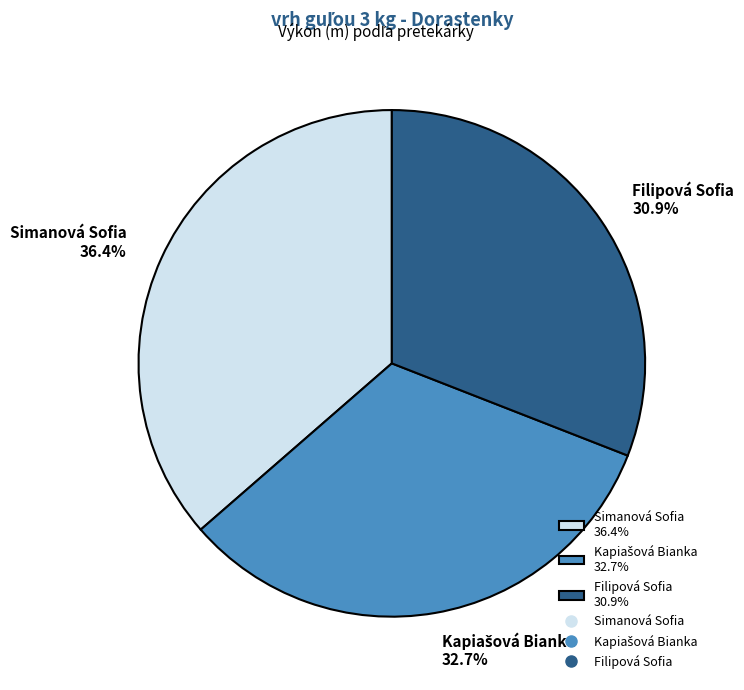

Is there a majority slice in this chart?

No